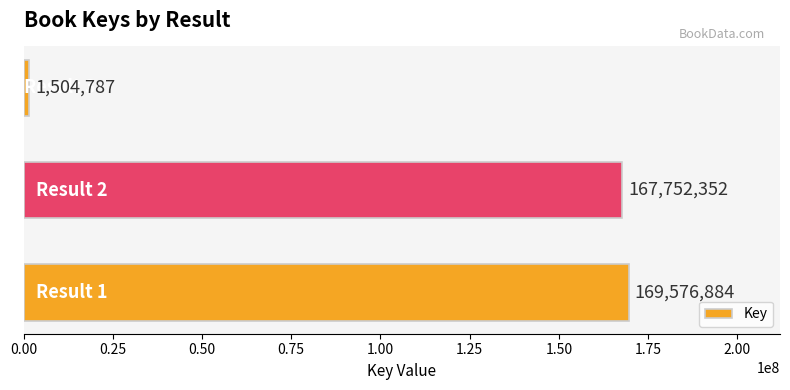

What is the sum of all values?

338834023